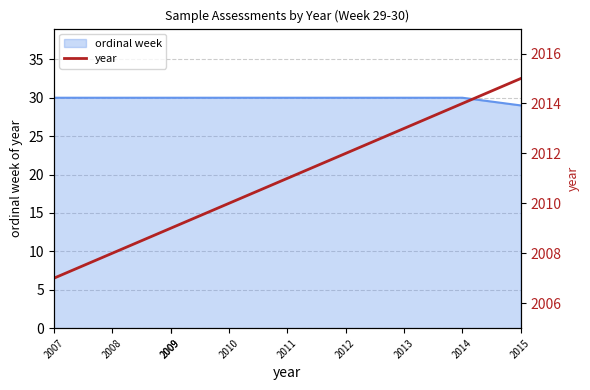

True or false: there are more than 0 points higher than both neighbors.

False